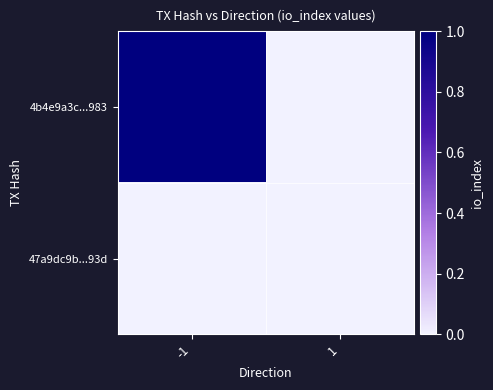

Rank the series at -1 from highest to lowest value.

4b4e9a3c...983, 47a9dc9b...93d